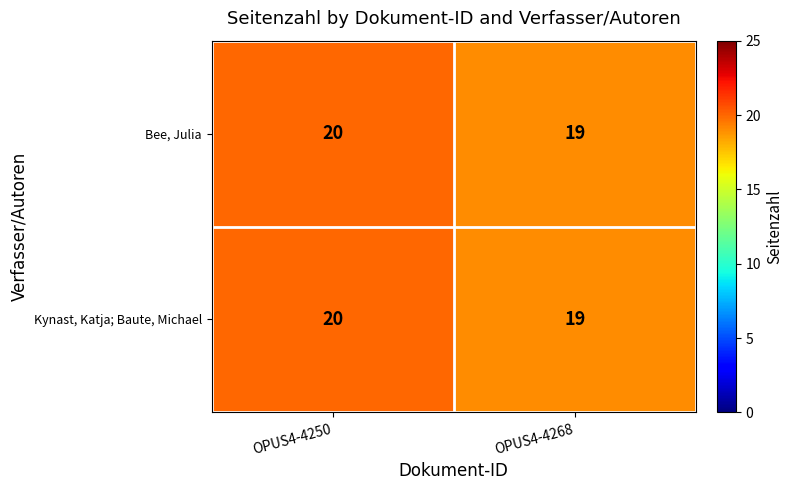

The value of Bee, Julia at OPUS4-4268 is 19. True or false?

True